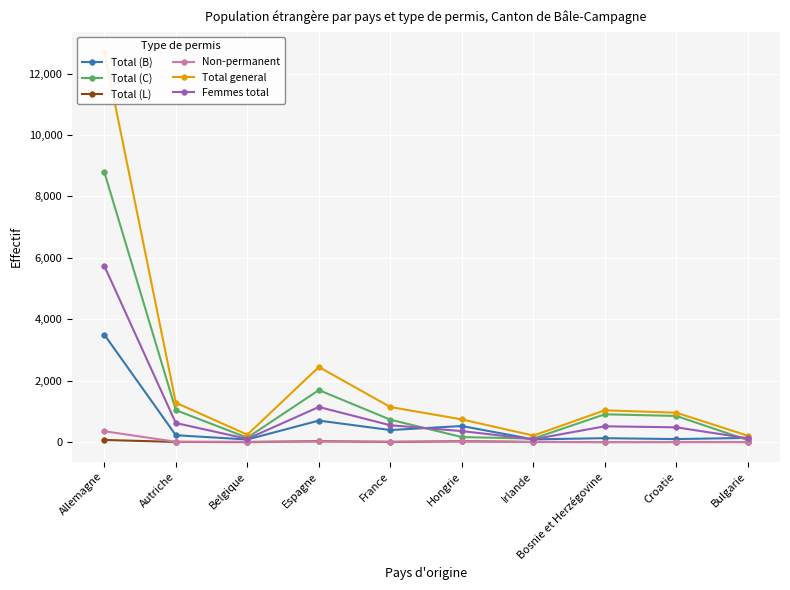

True or false: Total (L) and Total general cross at least once.

False